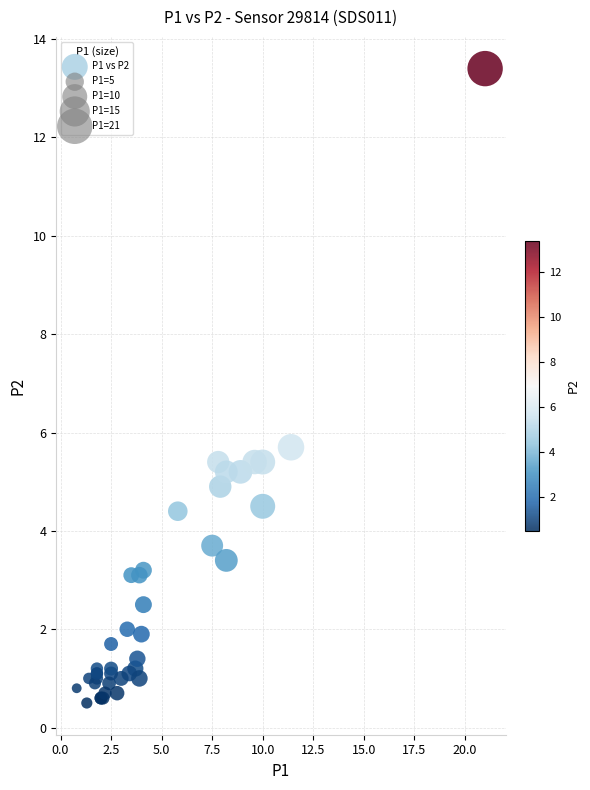

What Y value in the scatter plot is closest to 6?

5.7